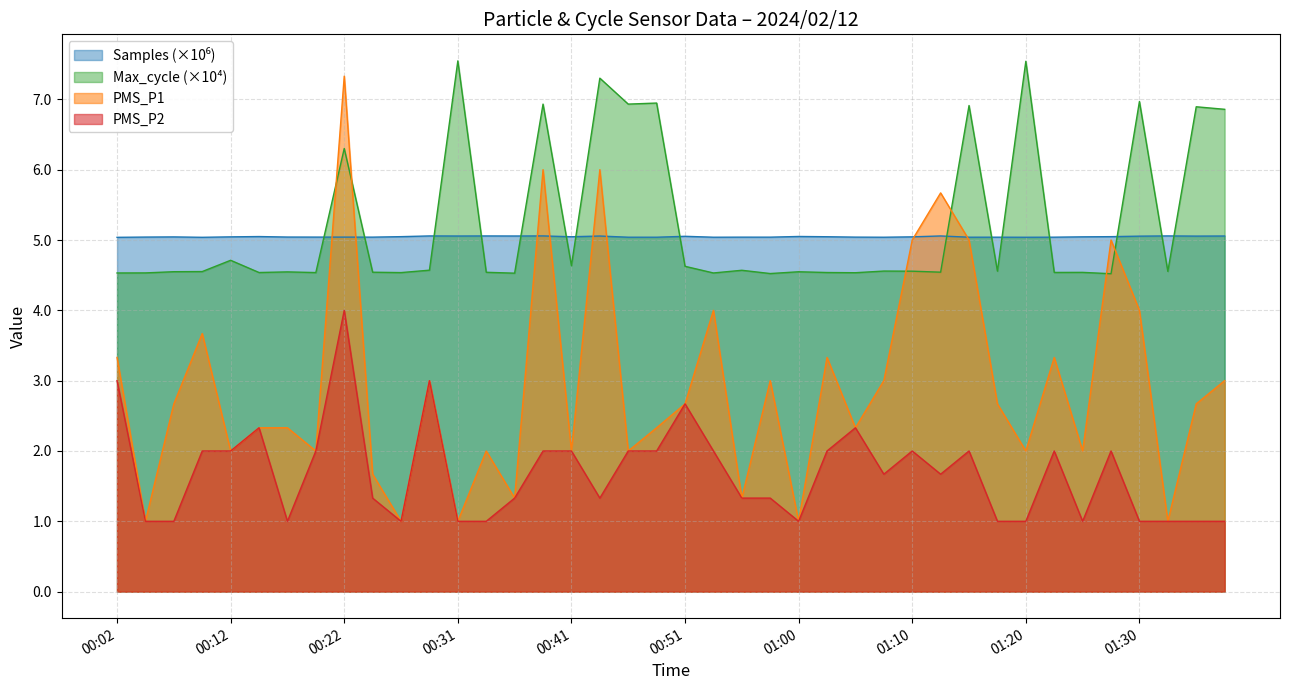

Which series has the largest total across all categories?

Max_cycle (×10⁴)